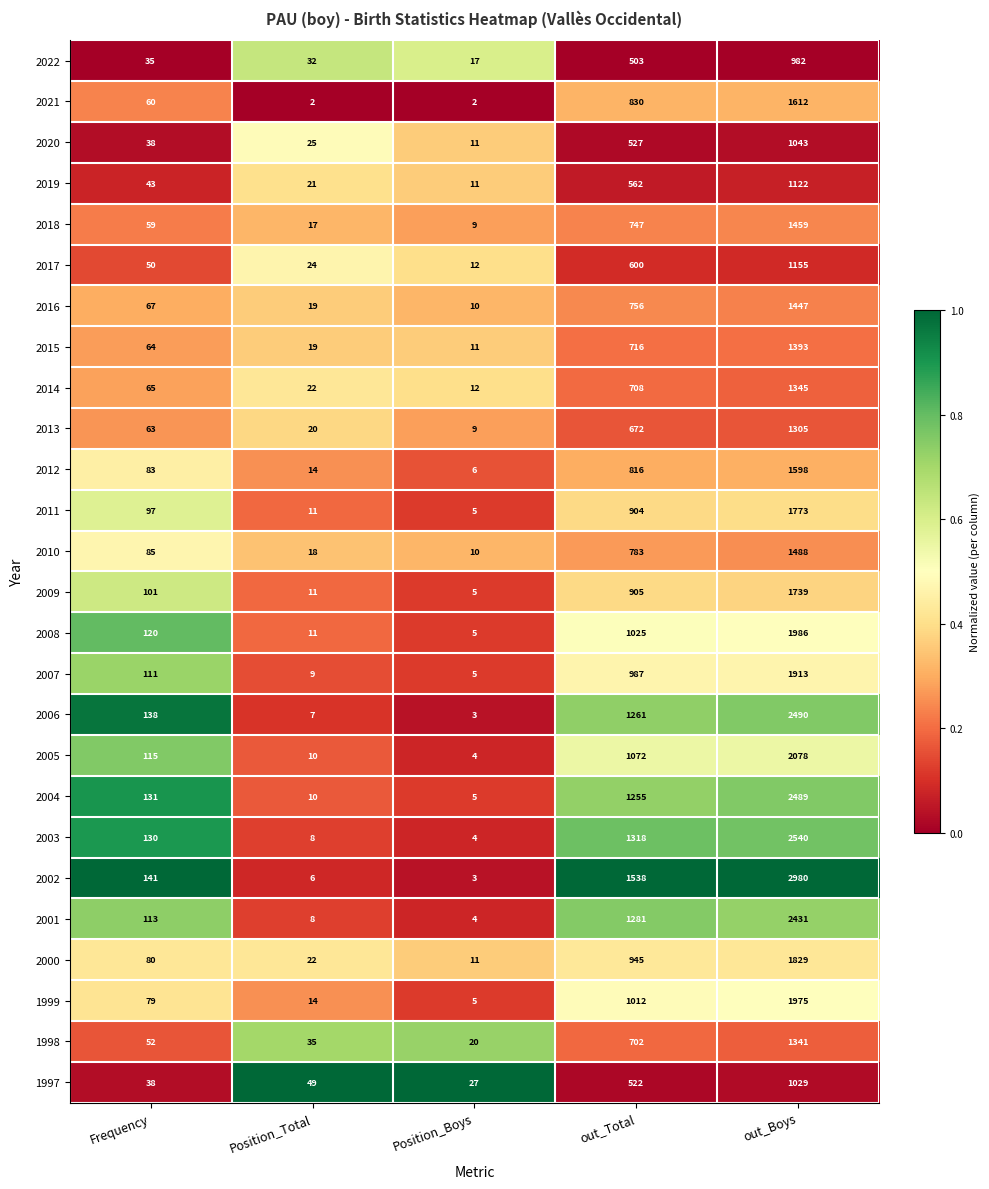

At which label is 2022 closest to 499?

out_Total